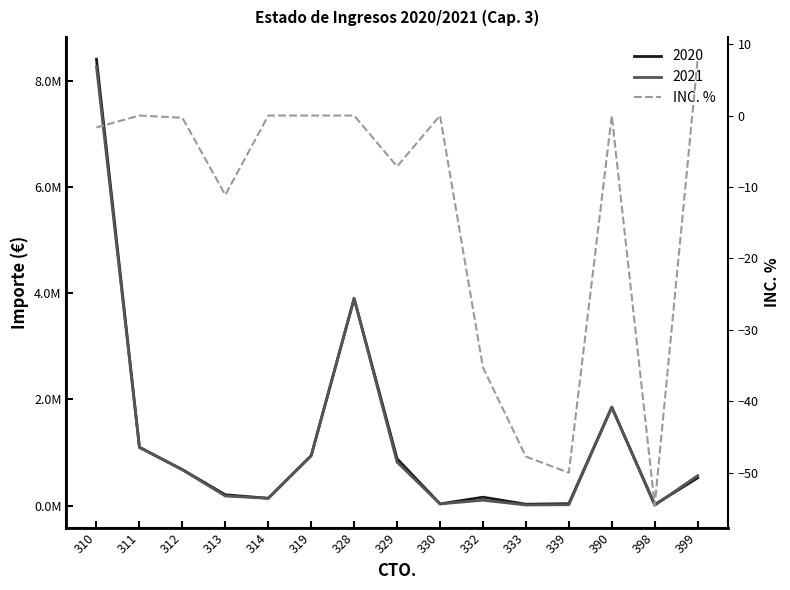

Which label corresponds to the largest value in the chart?

399